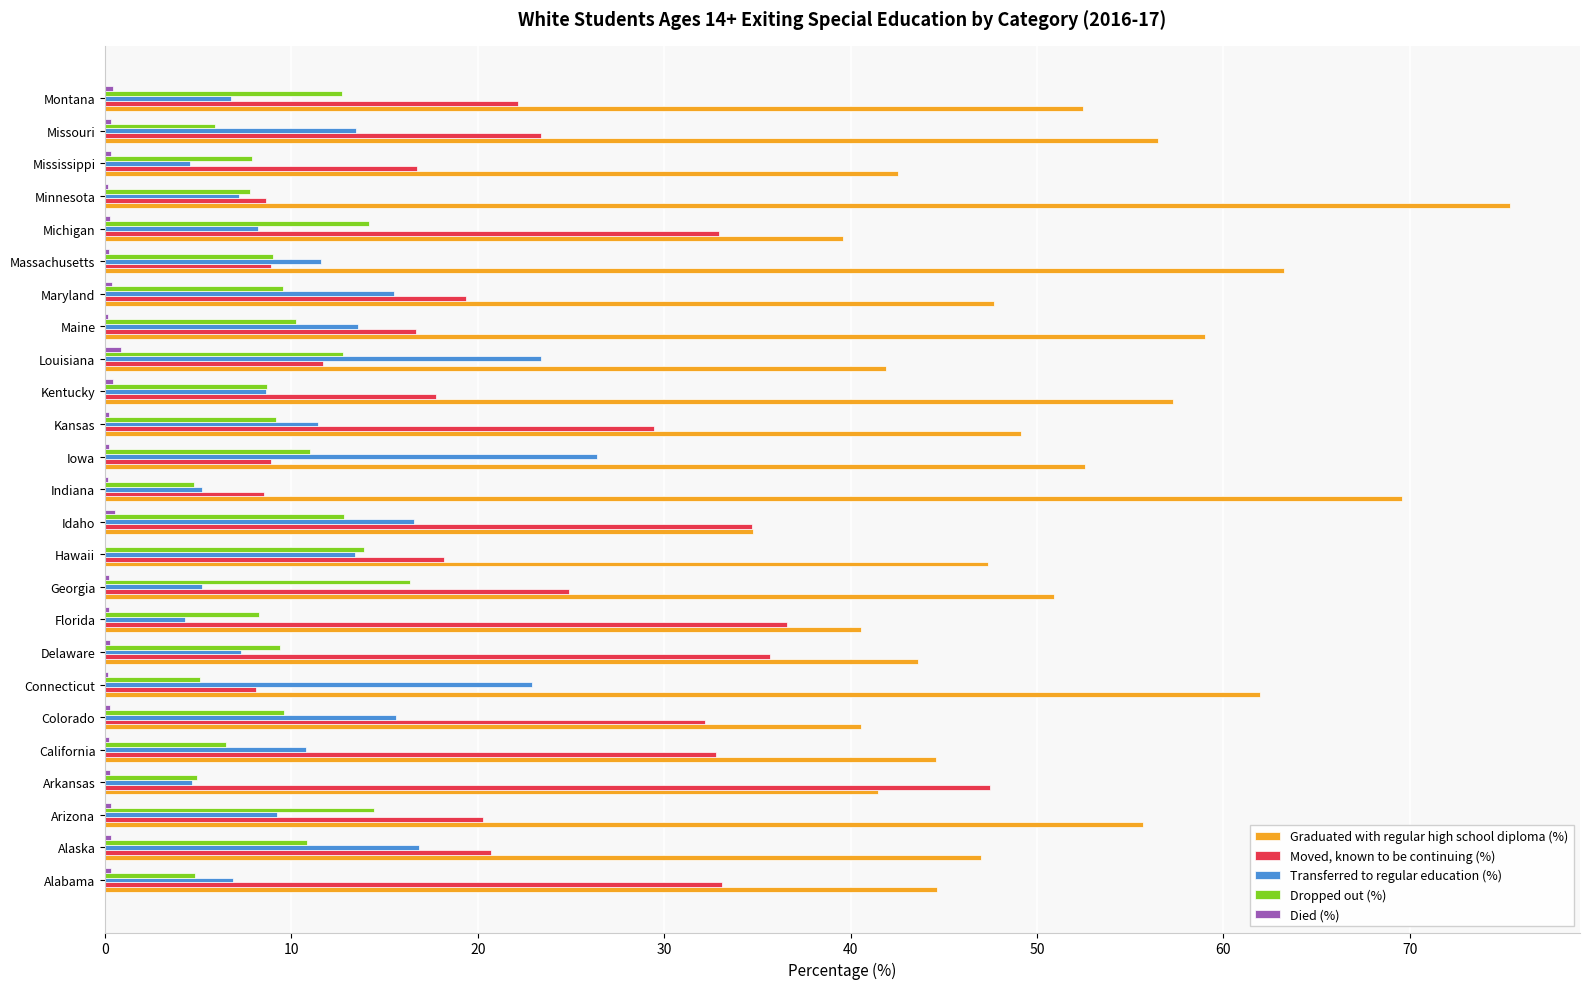

The value of Dropped out (%) at Mississippi is 10.7. True or false?

False